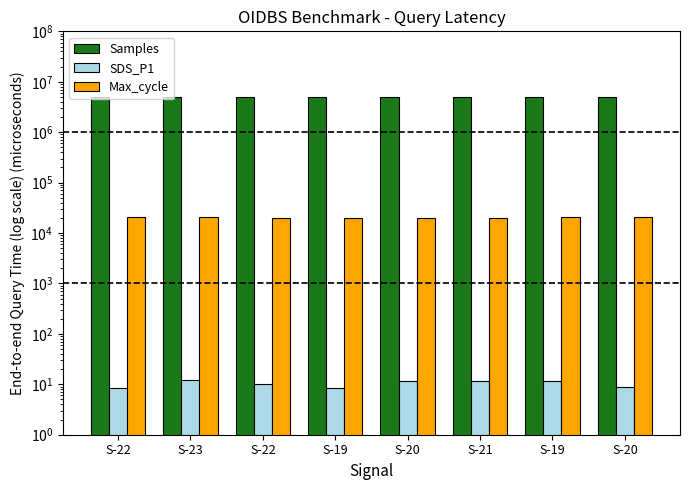

Which category has the lowest value across all series?

S-22